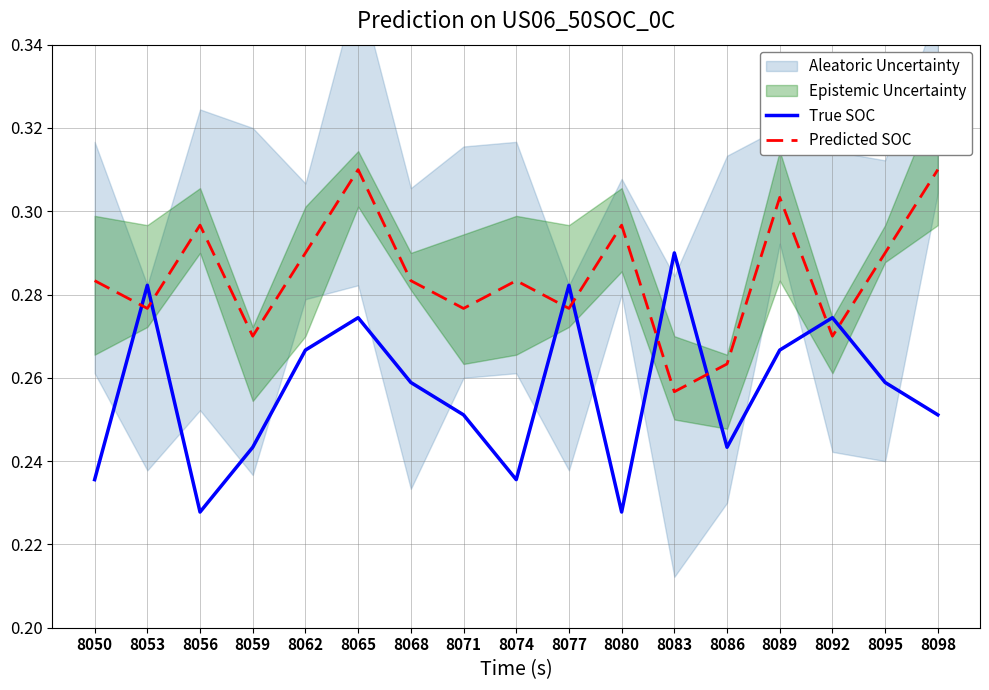

Which category has the highest value across all series?

8065